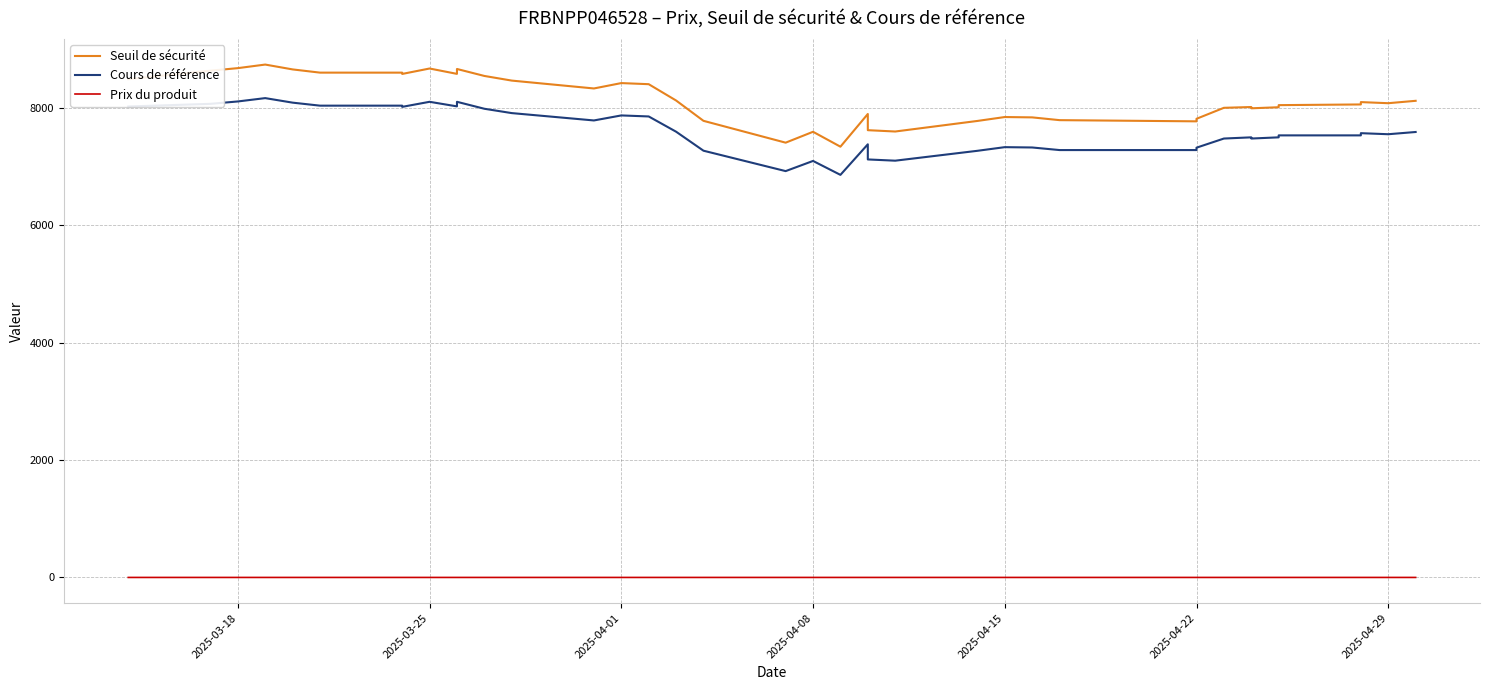

At 2025-04-01, list the series in order from largest to smallest.

Seuil de sécurité, Cours de référence, Prix du produit